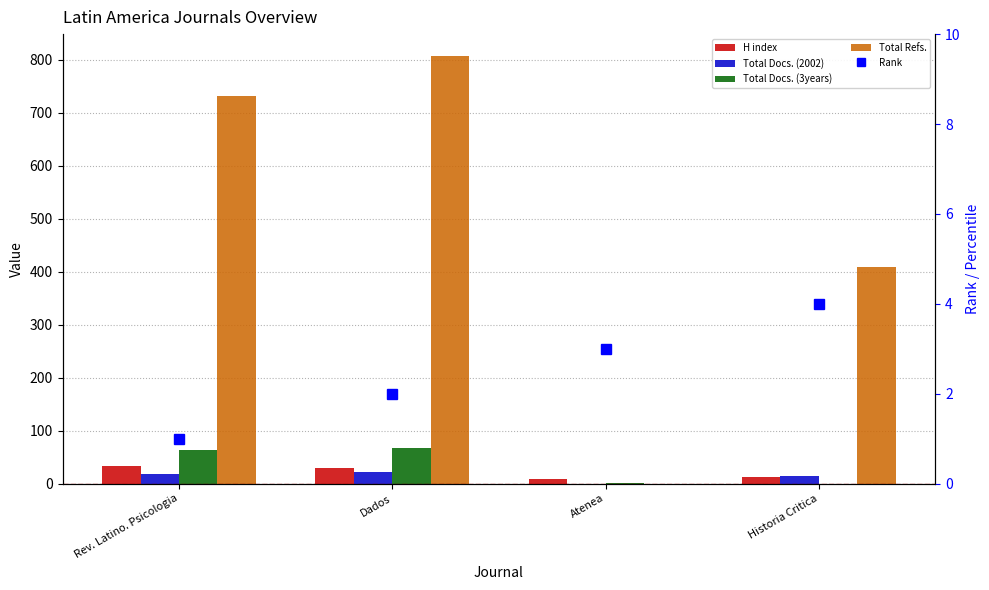

List the labels in order of Total Docs. (2002) value, smallest first.

Atenea, Historia Critica, Rev. Latino. Psicologia, Dados